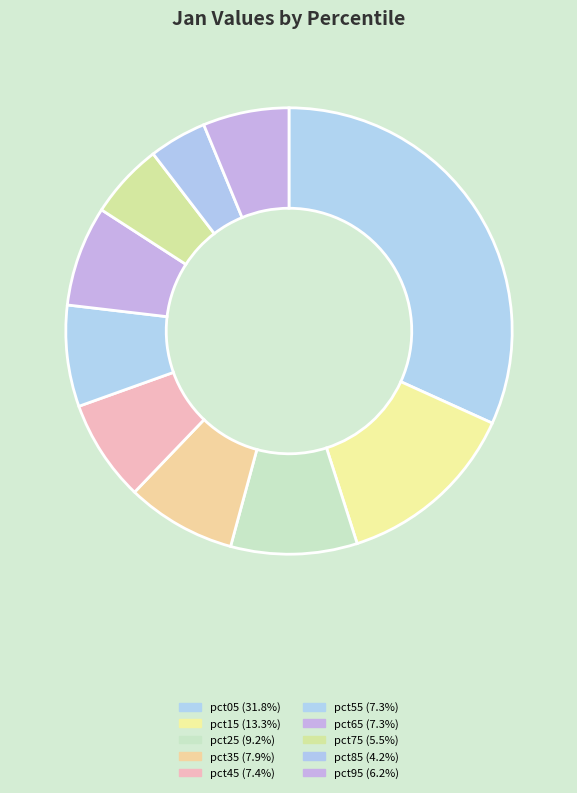

Count the number of slices in the pie.

10